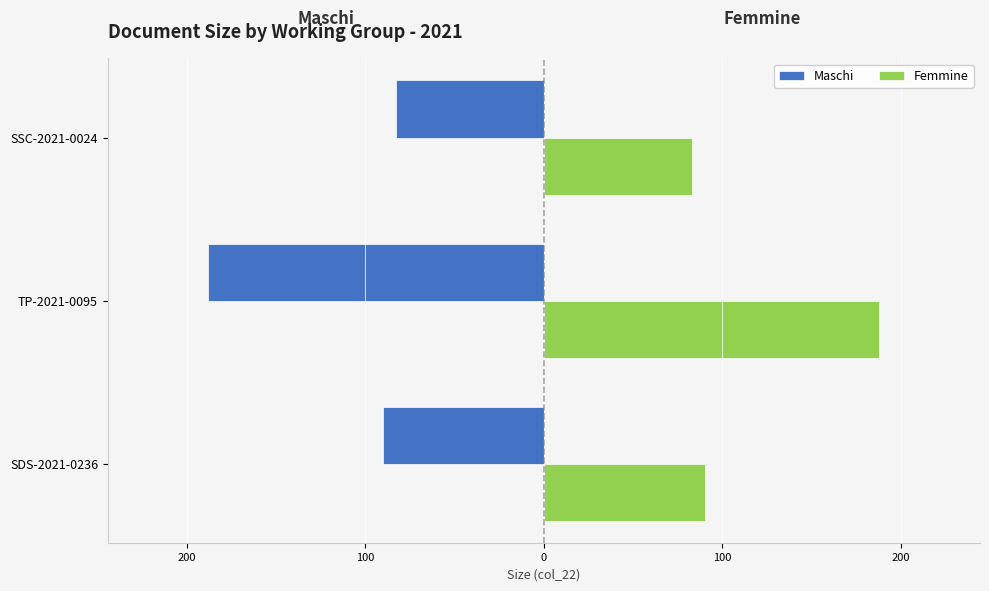

What are all the series names shown in the legend?

Maschi, Femmine